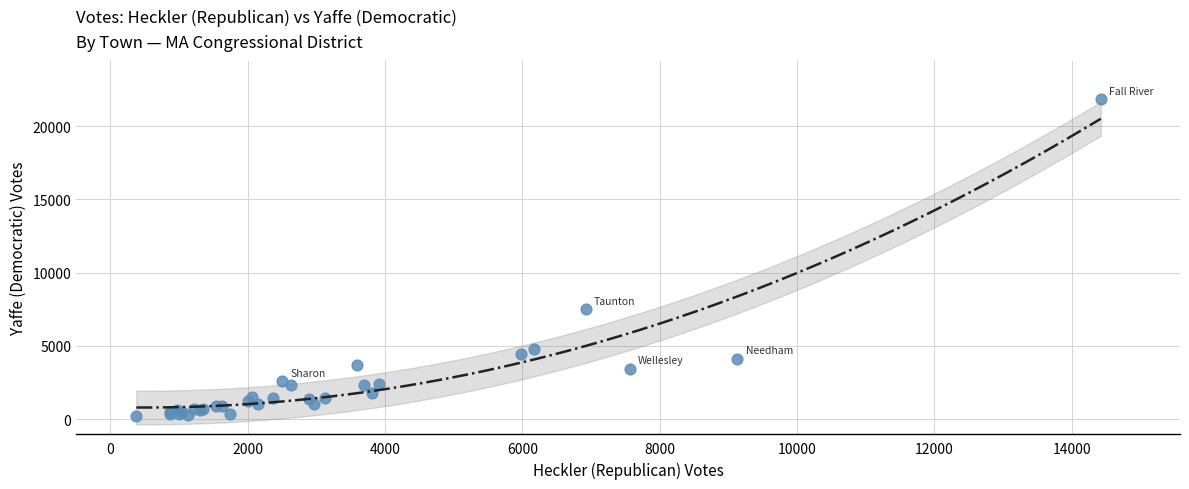

What Y value in the scatter plot is closest to 11024?

7506